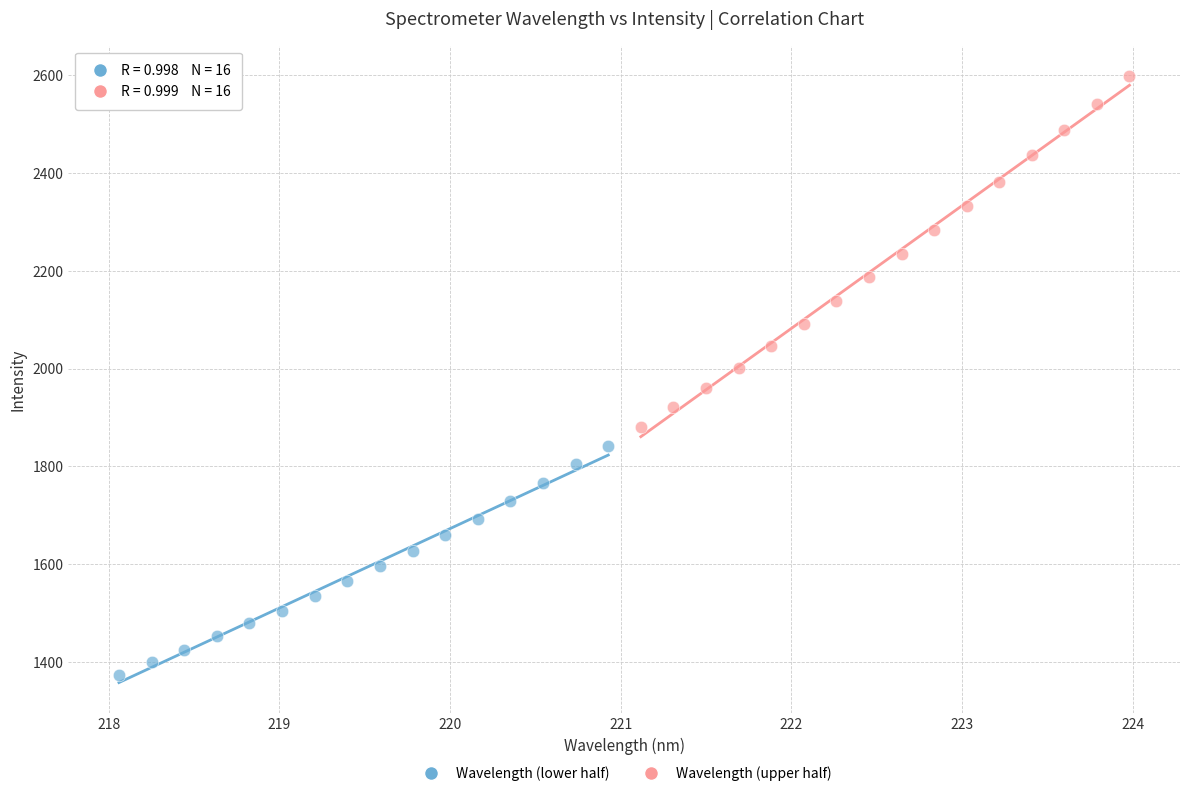

Which series has the largest Y range (max minus min)?

Wavelength (upper half)